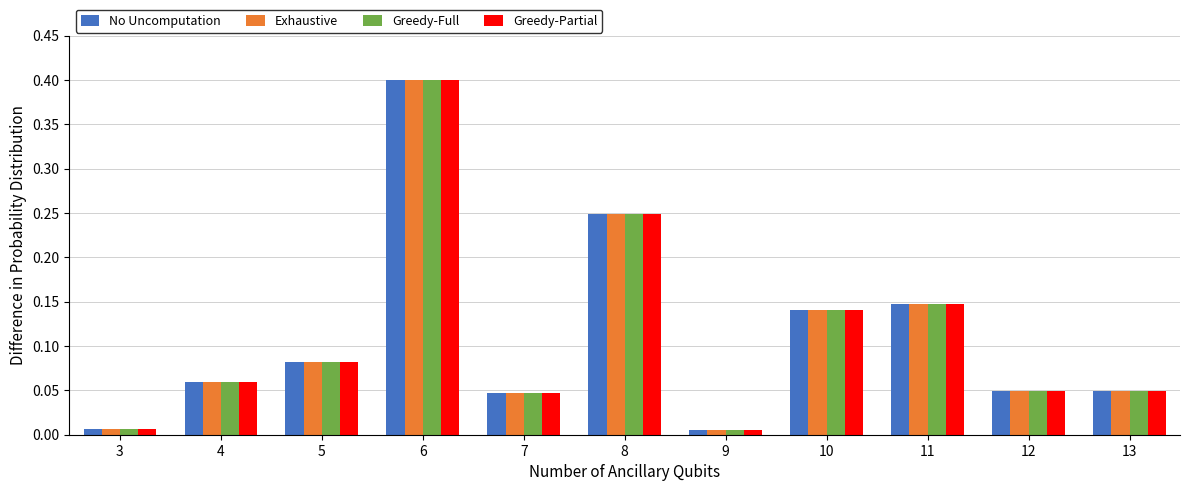

The value of Exhaustive at 6 is 0.3. True or false?

False